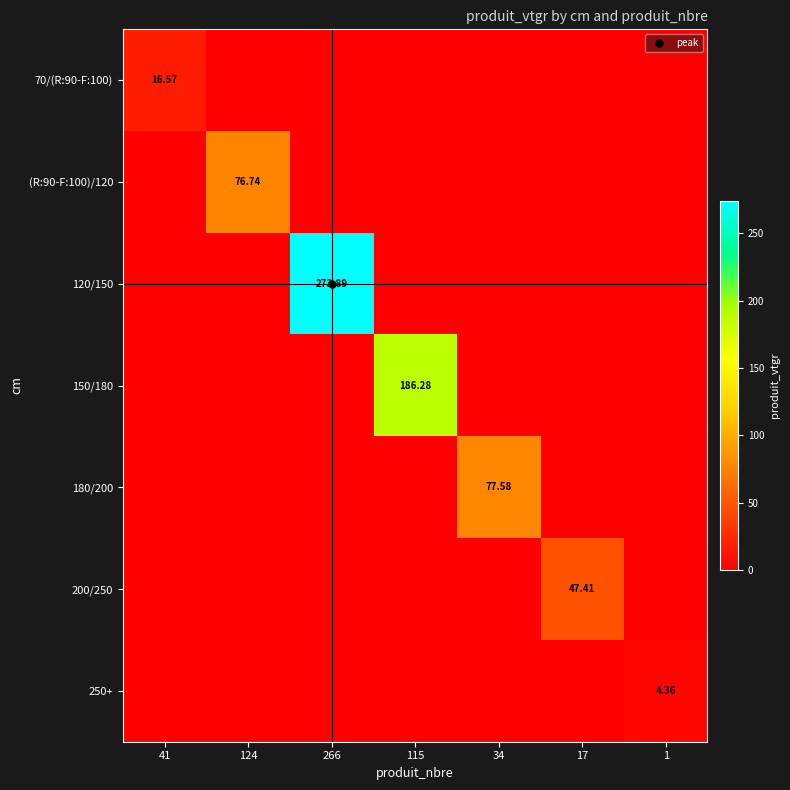

Where is 200/250 nearest to the value 23?

41